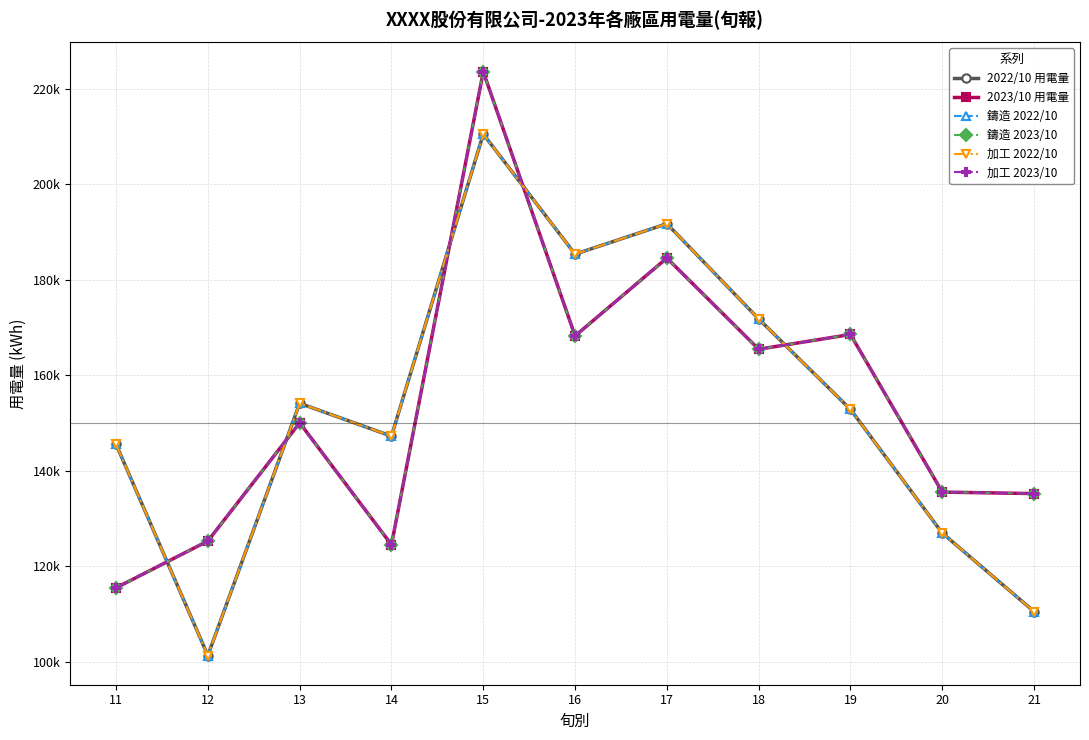

Rank the series at 18 from lowest to highest value.

2023/10 用電量, 鑄造 2023/10, 加工 2023/10, 2022/10 用電量, 鑄造 2022/10, 加工 2022/10